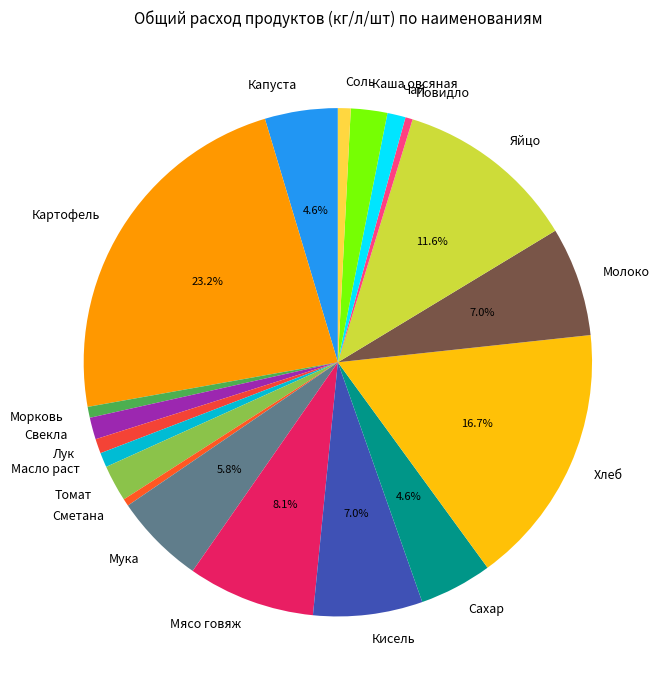

What percentage is the Картофель slice, to the nearest percent?

23%